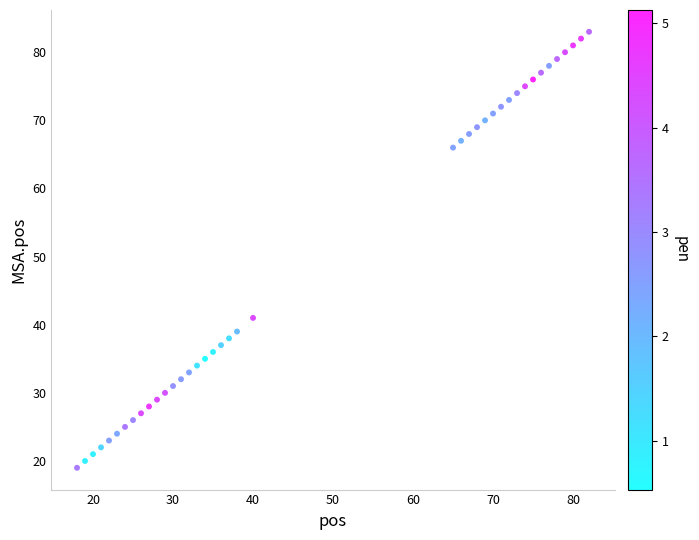

What Y value in the scatter plot is closest to 51?

41